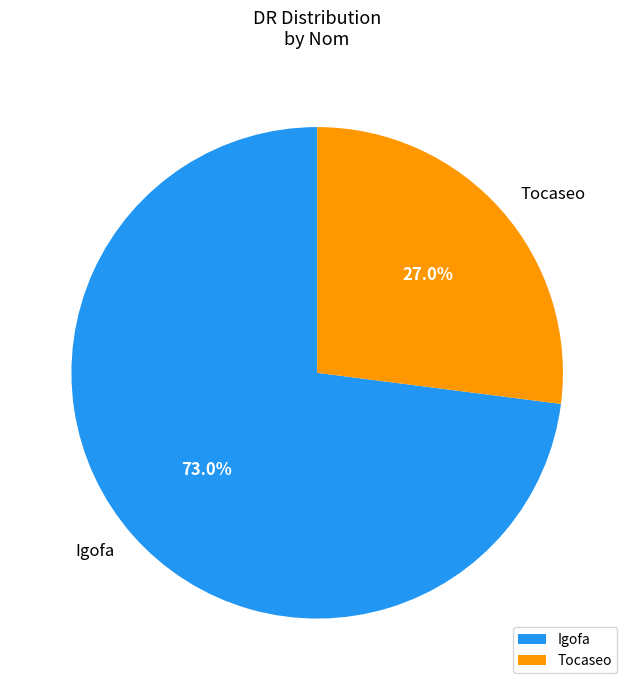

What portion of the pie excludes Tocaseo?

73.0%